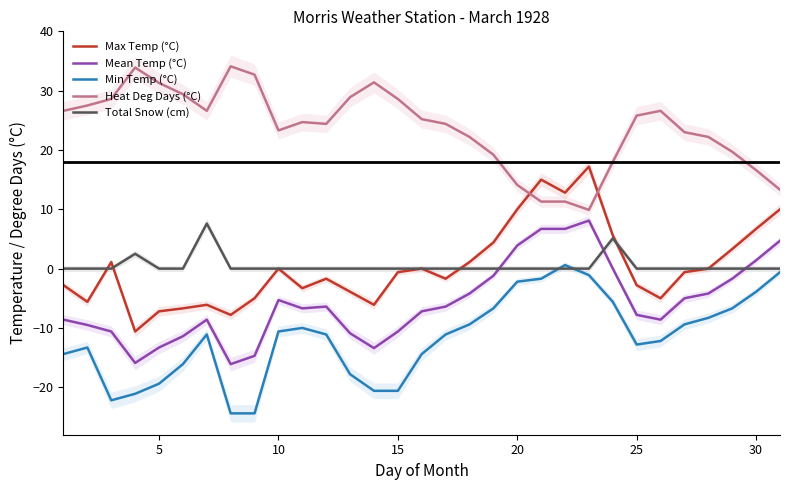

True or false: Heat Deg Days (°C) has a value of 42.6 at 5.

False